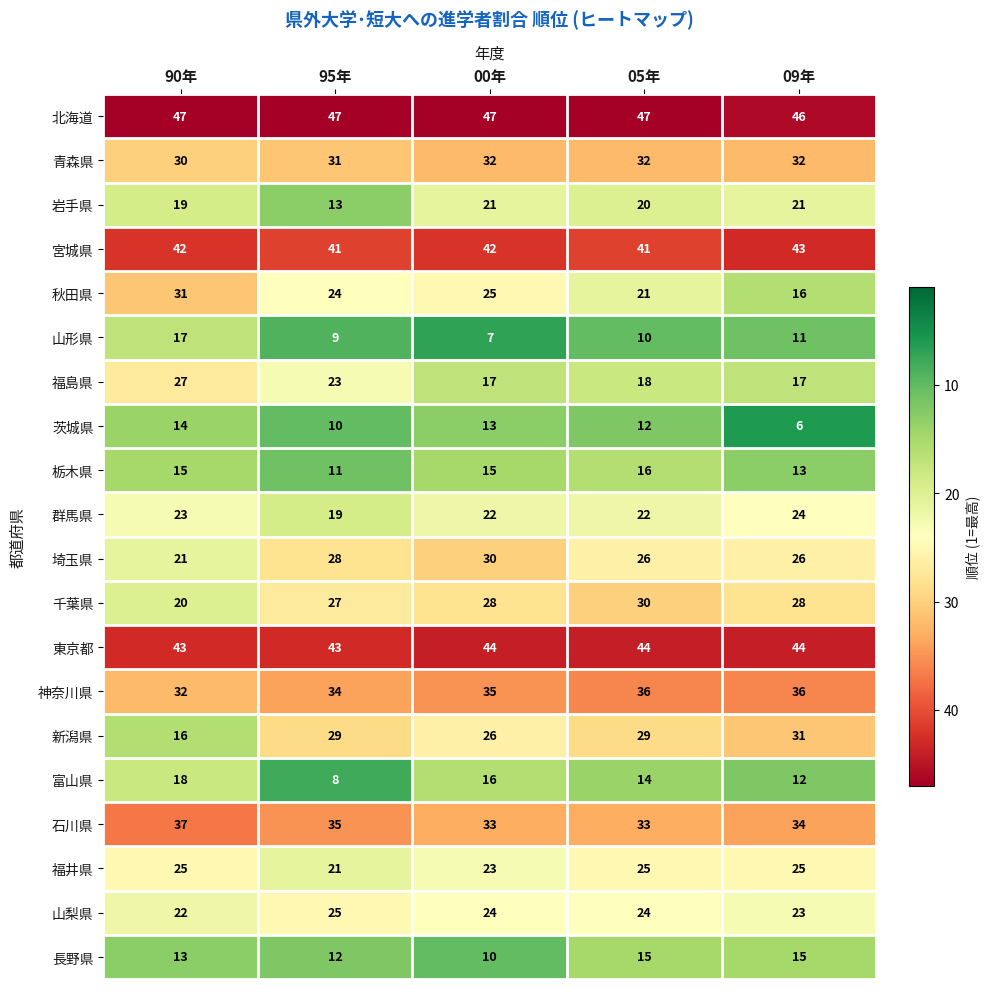

At which label is 千葉県 closest to 25?

95年